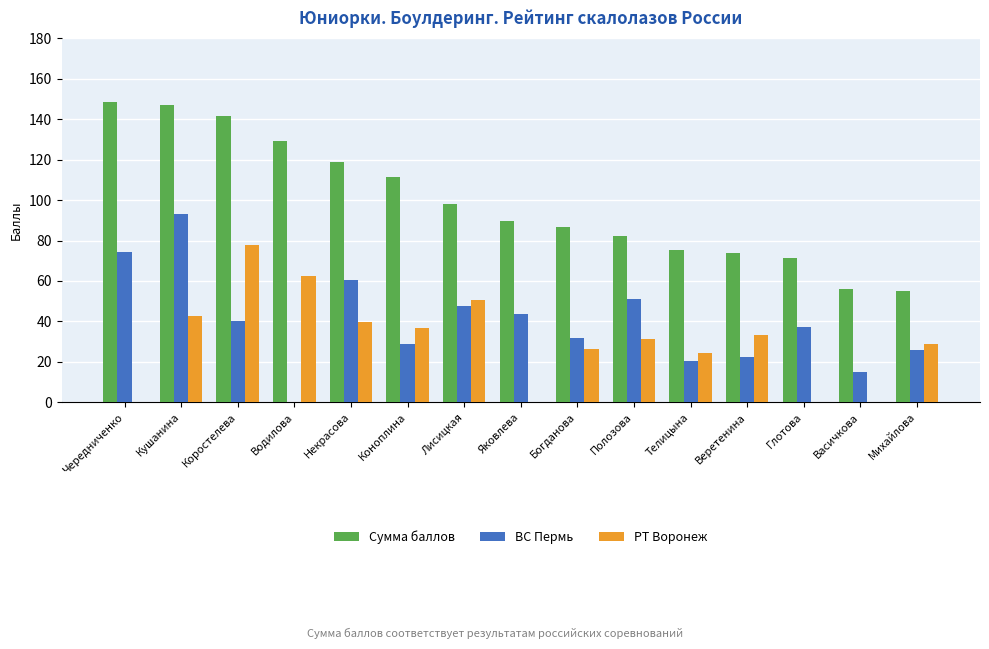

Reading left to right, extract all data points from this chart.

Сумма баллов: 148.5	146.8	141.4	129.1	118.8	111.3	98.1	89.6	86.8	82.4	75.2	73.8	71.2	56.2	54.9
ВС Пермь: 74.4	93.0	40.0	0.0	60.5	28.8	47.4	43.7	31.6	51.2	20.5	22.3	37.2	14.9	26.0
РТ Воронеж: 0.0	42.9	78.0	62.4	39.8	36.7	50.7	0.0	26.5	31.2	24.2	33.5	0.0	0.0	28.9